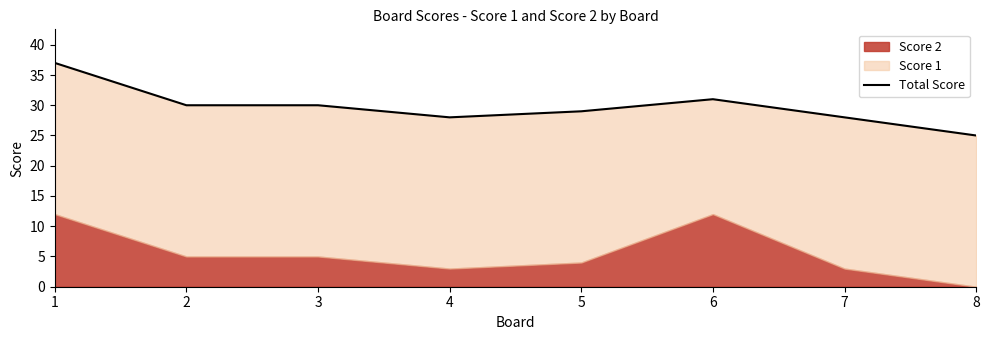

Is it true that the value at 1 is 58?

False